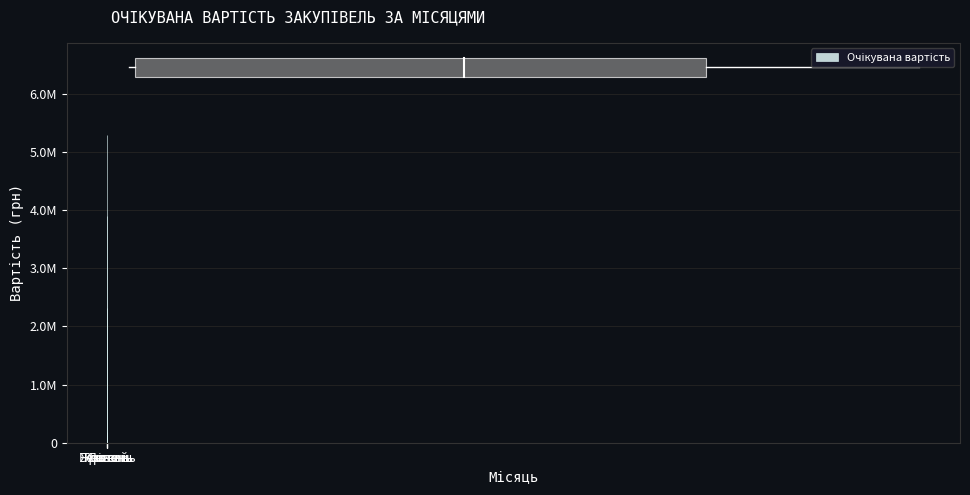

Rank the categories by value from highest to lowest.

Травень, Лютий, Квітень, Жовтень, Березень